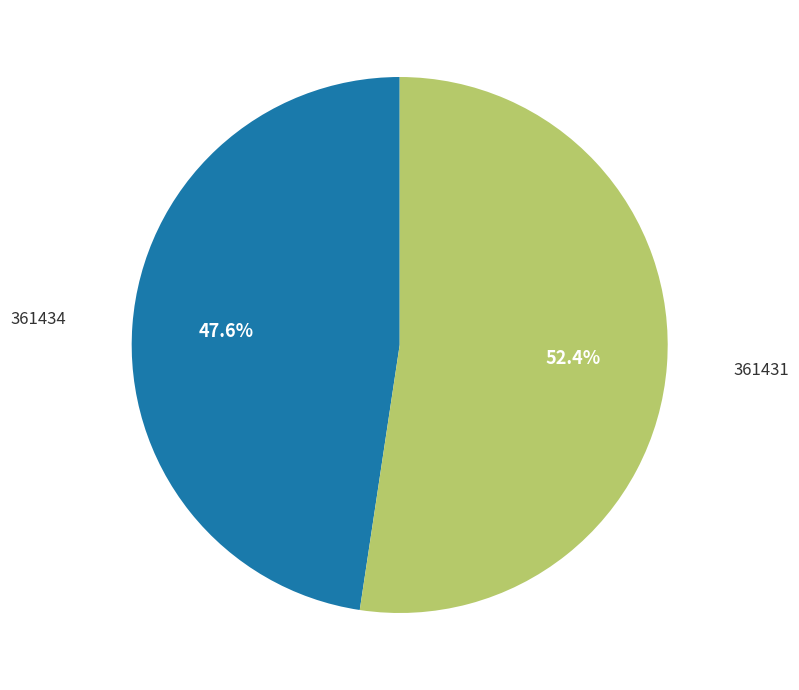

Does any single category account for the majority?

Yes